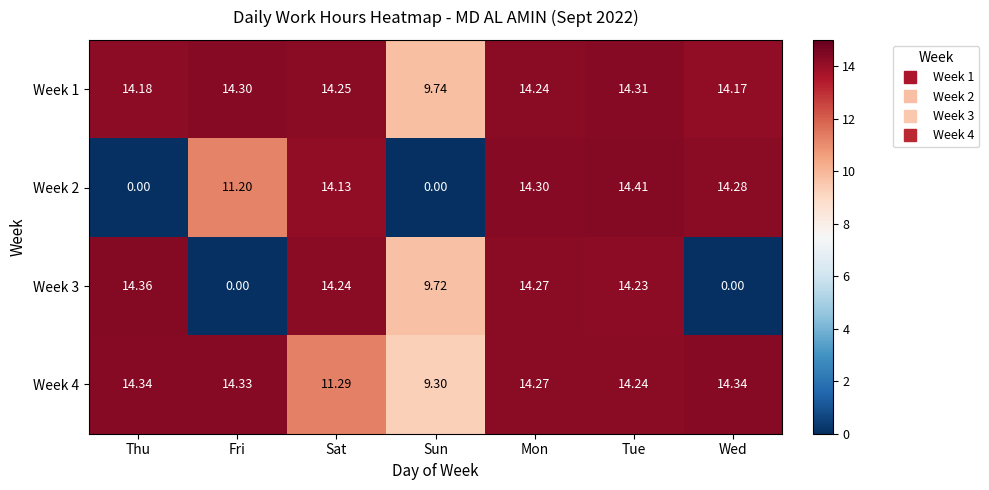

Which series has the largest total across all categories?

Week 1